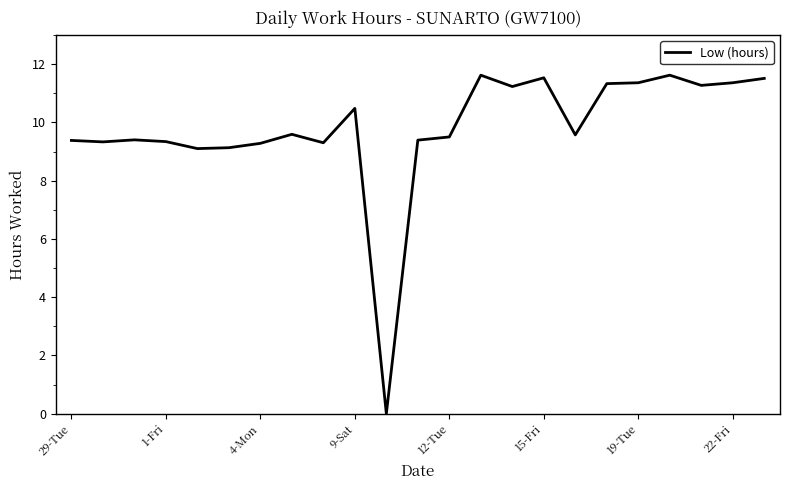

What is the greatest value displayed?

11.6